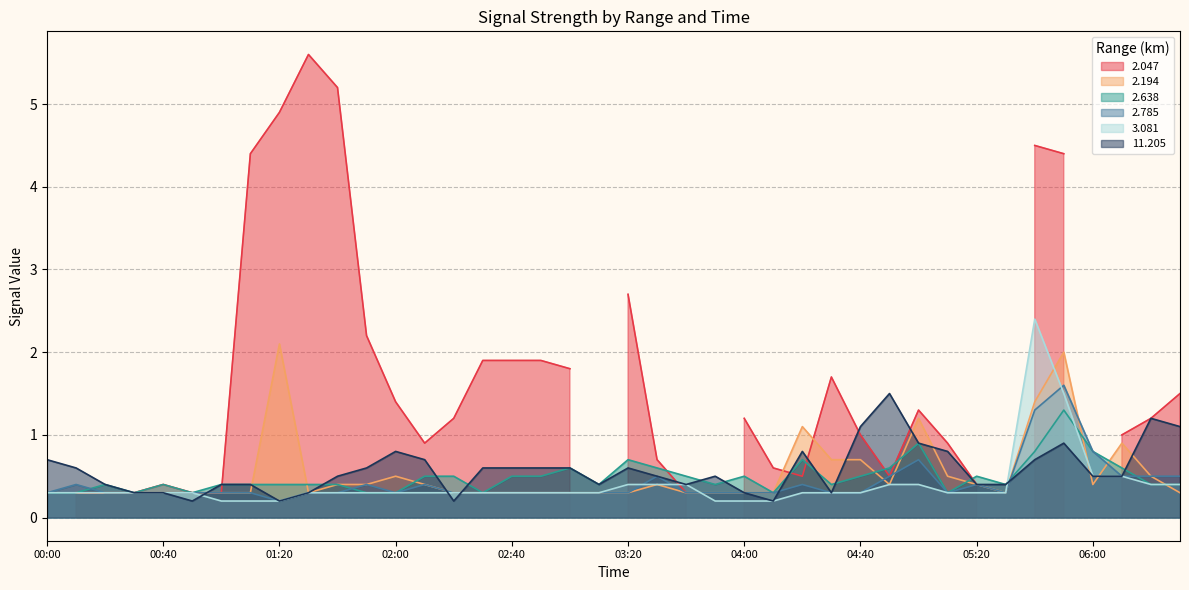

What is the difference between the highest and lowest values at 06:10?

0.1